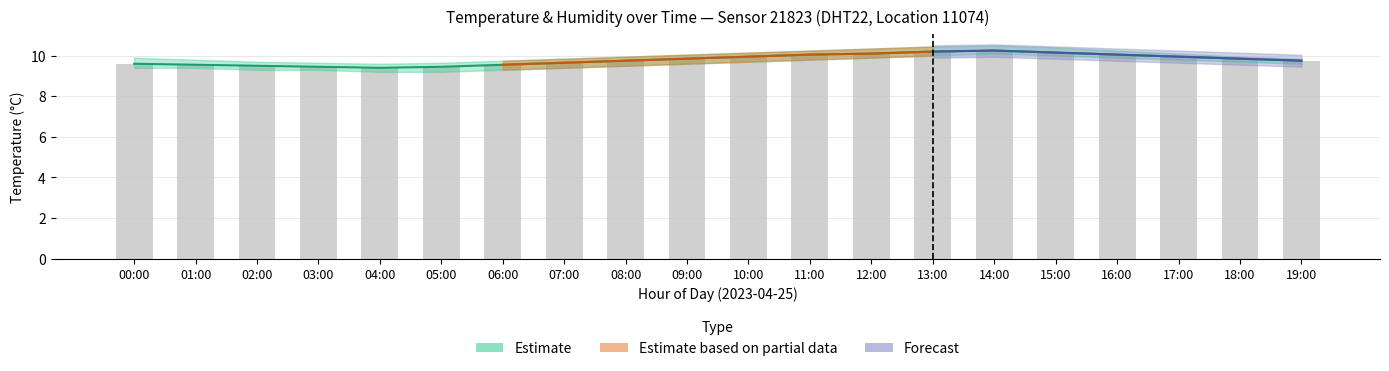

What is the difference between the values at 02:00 and 03:00?

0.1